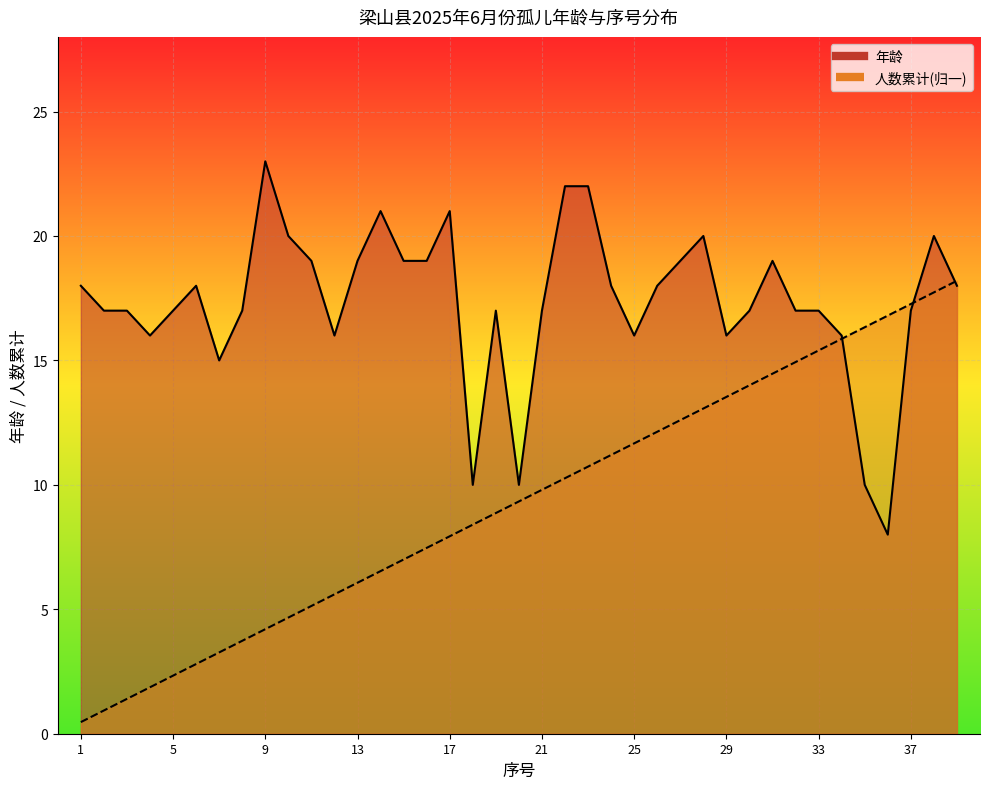

How many times do 年龄 and 人数累计 cross each other?

3